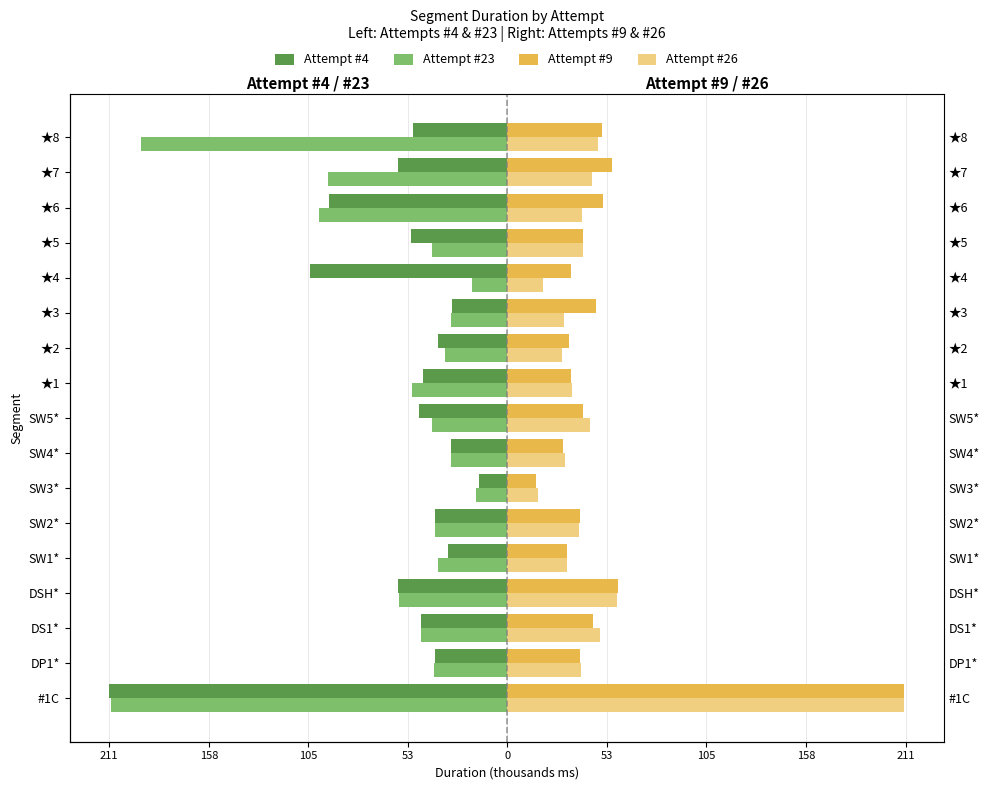

How many bars are there in total?

68